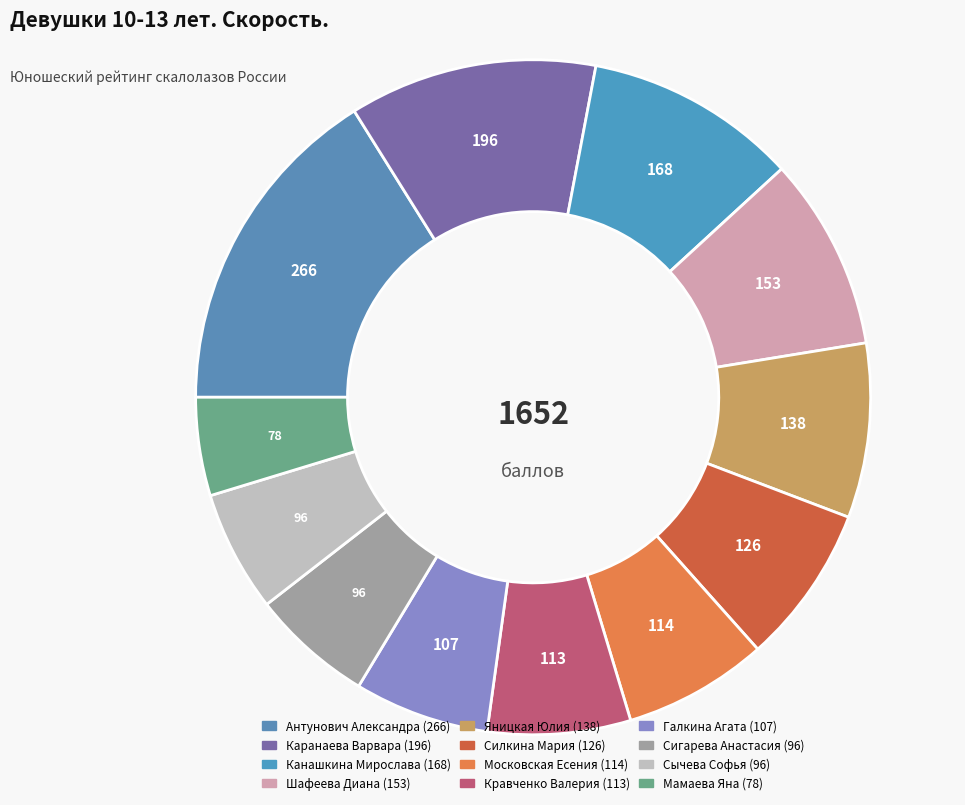

Is the sum of Силкина Мария and Каранаева Варвара greater than half?

No